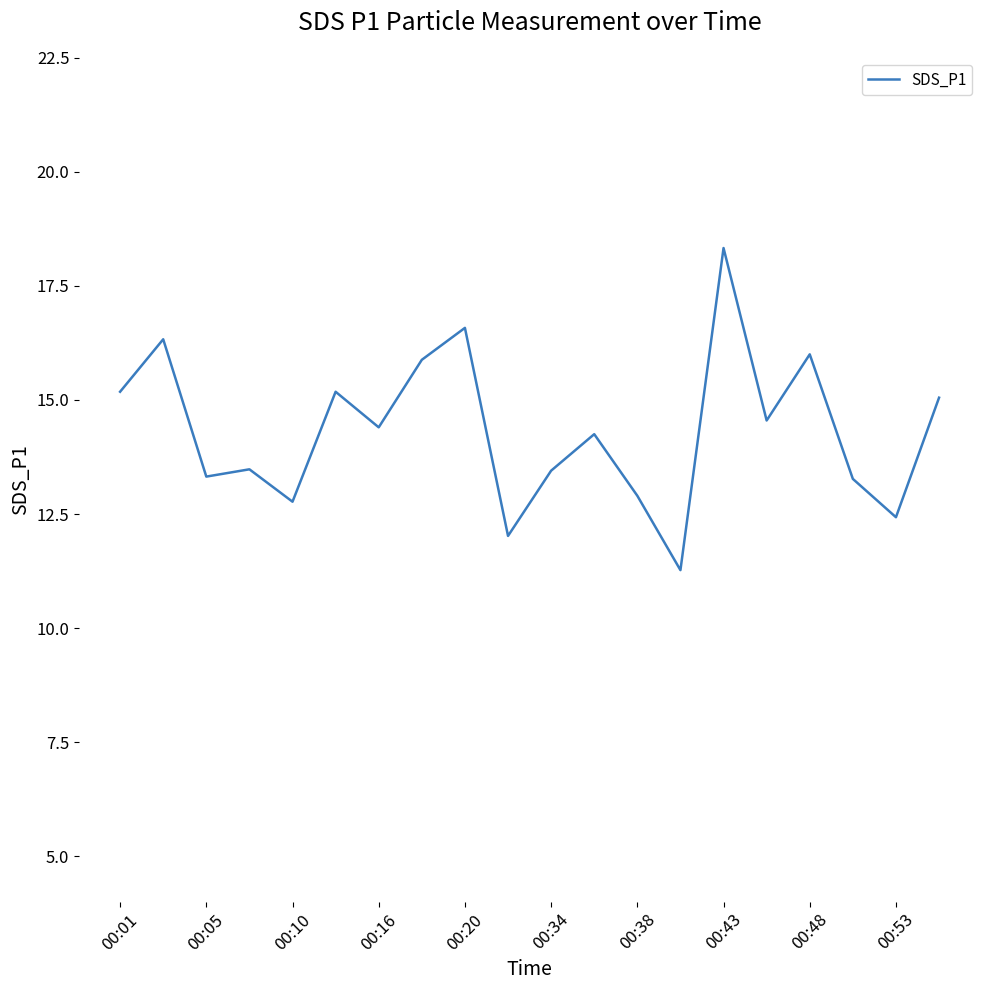

What is the maximum value shown in the chart?

18.3